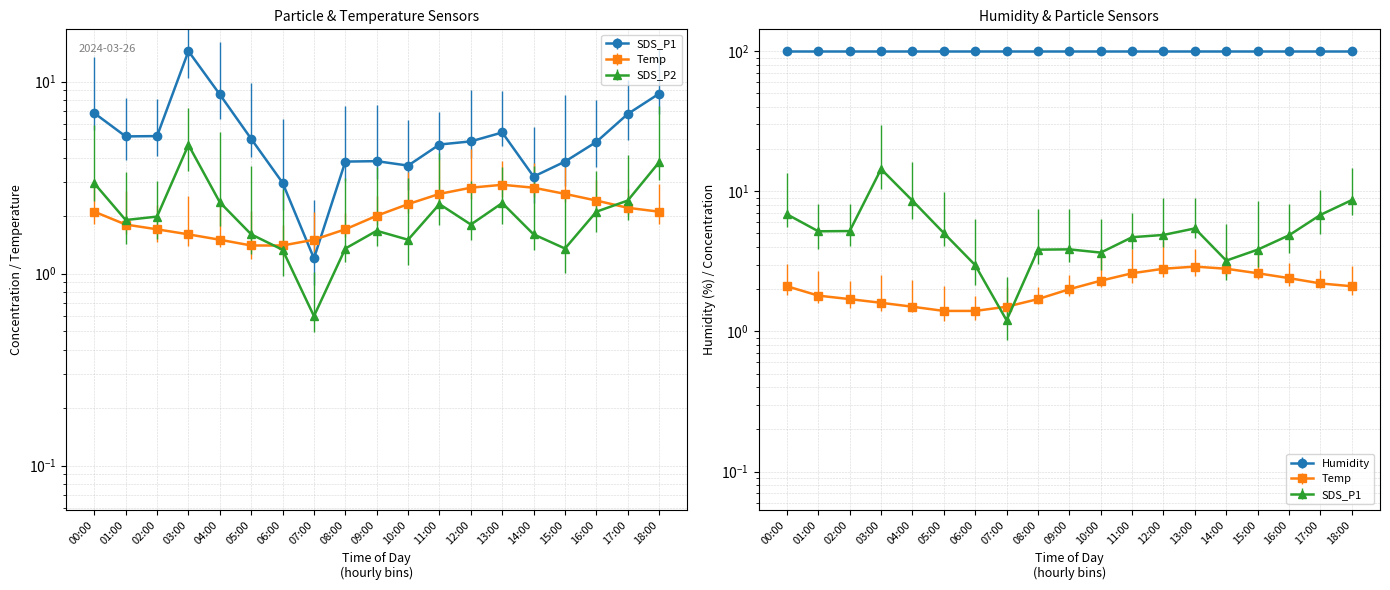

Which series ends up on top after the final intersection of SDS_P1 and Temp?

SDS_P1